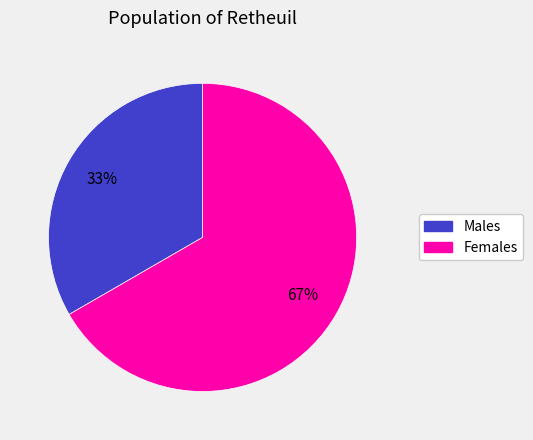

To the nearest percent, what is the average slice percentage?

50%